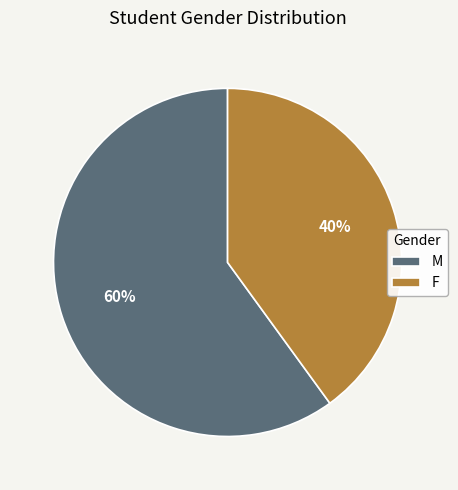

To the nearest percent, what percentage of the pie is M?

60%